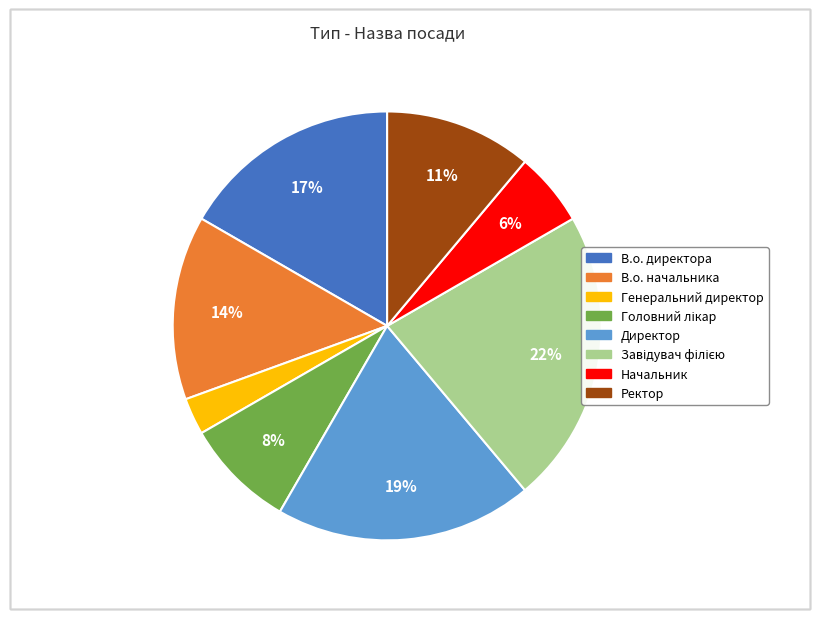

The Ректор slice represents 11% of the pie. True or false?

True